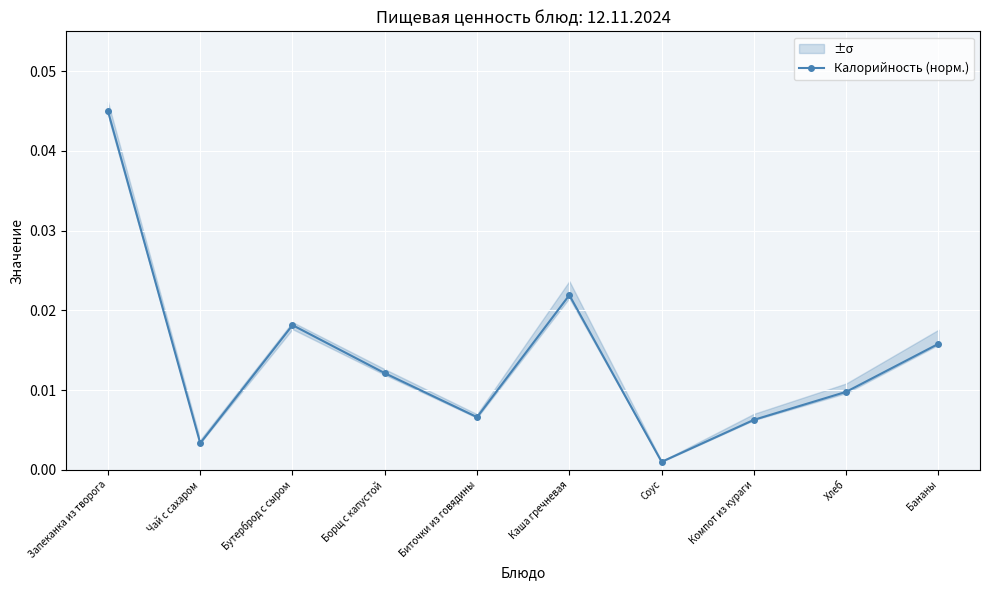

Does the chart display data point markers on the line(s)?

Yes